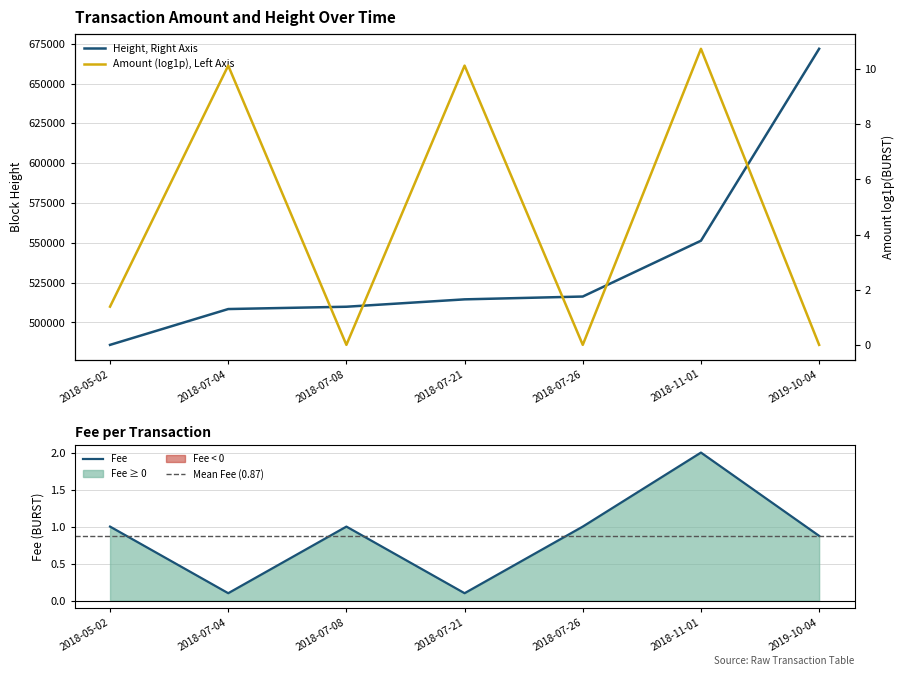

Which category has the highest value across all series?

2018-11-01